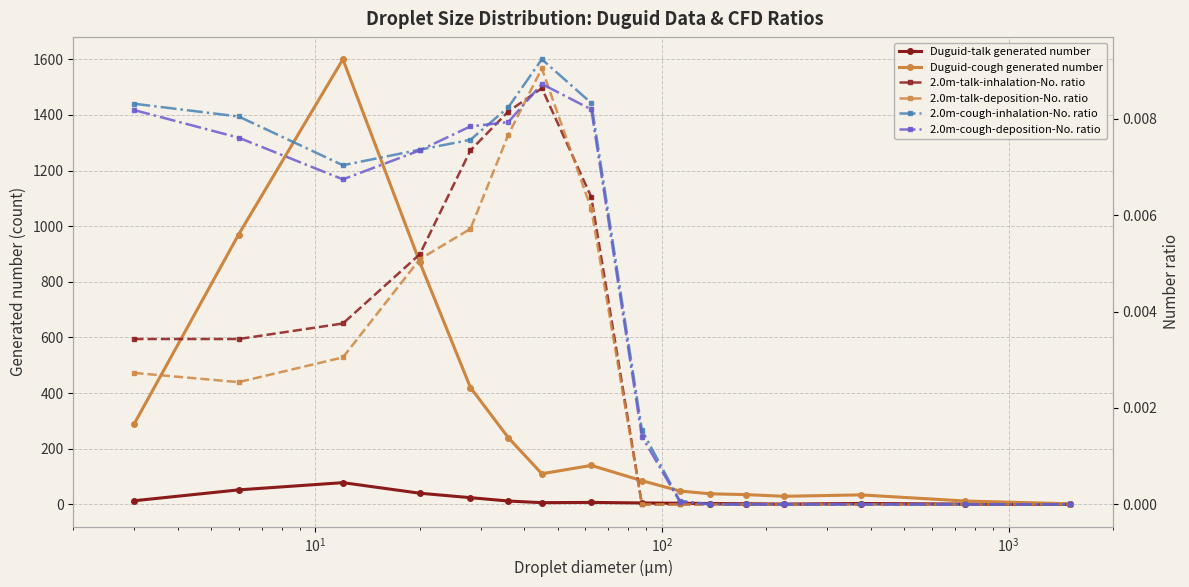

What are all the series names shown in the legend?

Duguid-talk generated number, Duguid-cough generated number, 2.0m-talk-inhalation-No. ratio, 2.0m-talk-deposition-No. ratio, 2.0m-cough-inhalation-No. ratio, 2.0m-cough-deposition-No. ratio